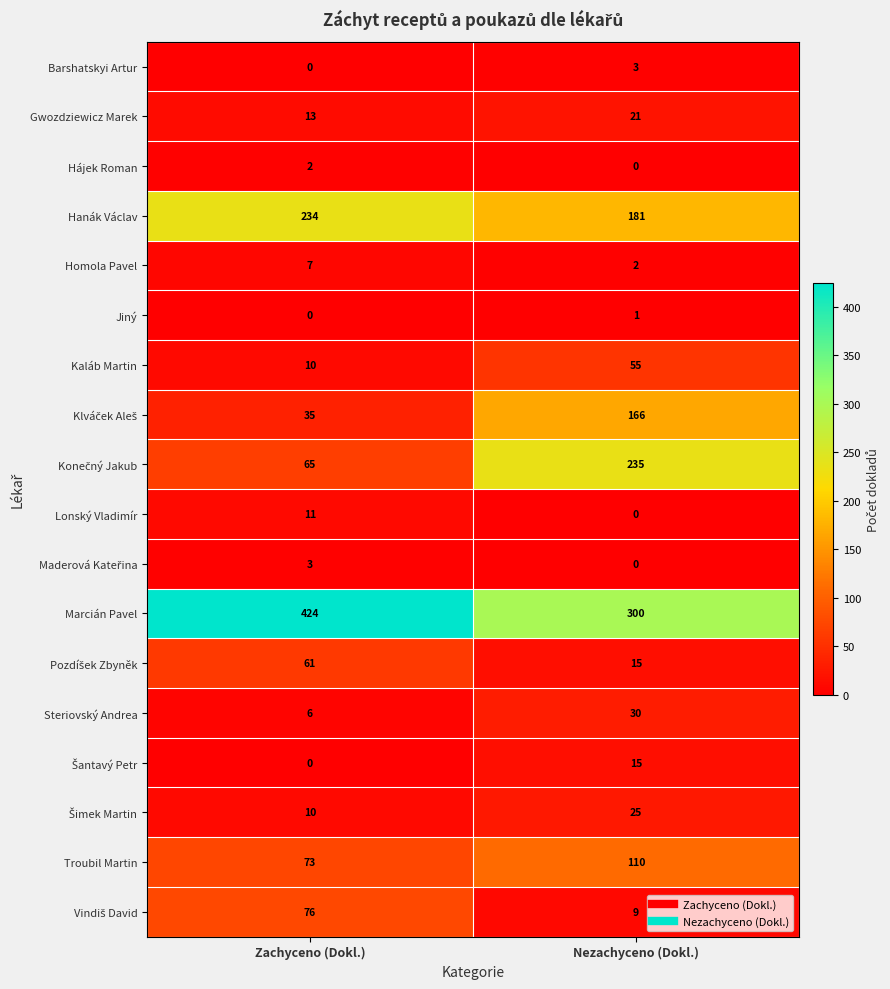

The Troubil Martin series shows 72 at Nezachyceno (Dokl.). True or false?

False